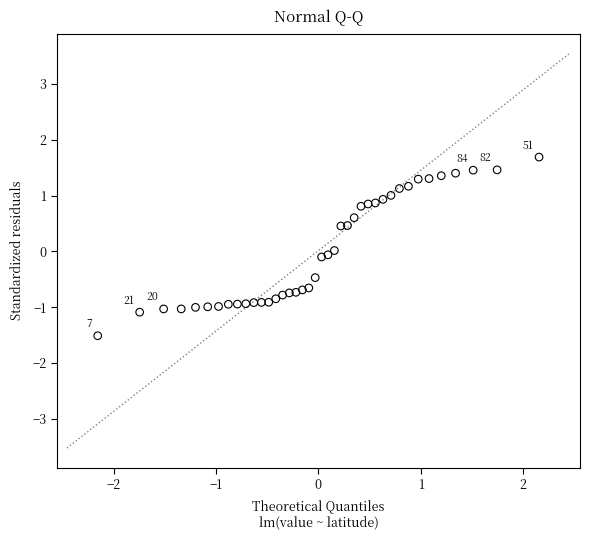

What is the range of X values (max minus min)?

4.3